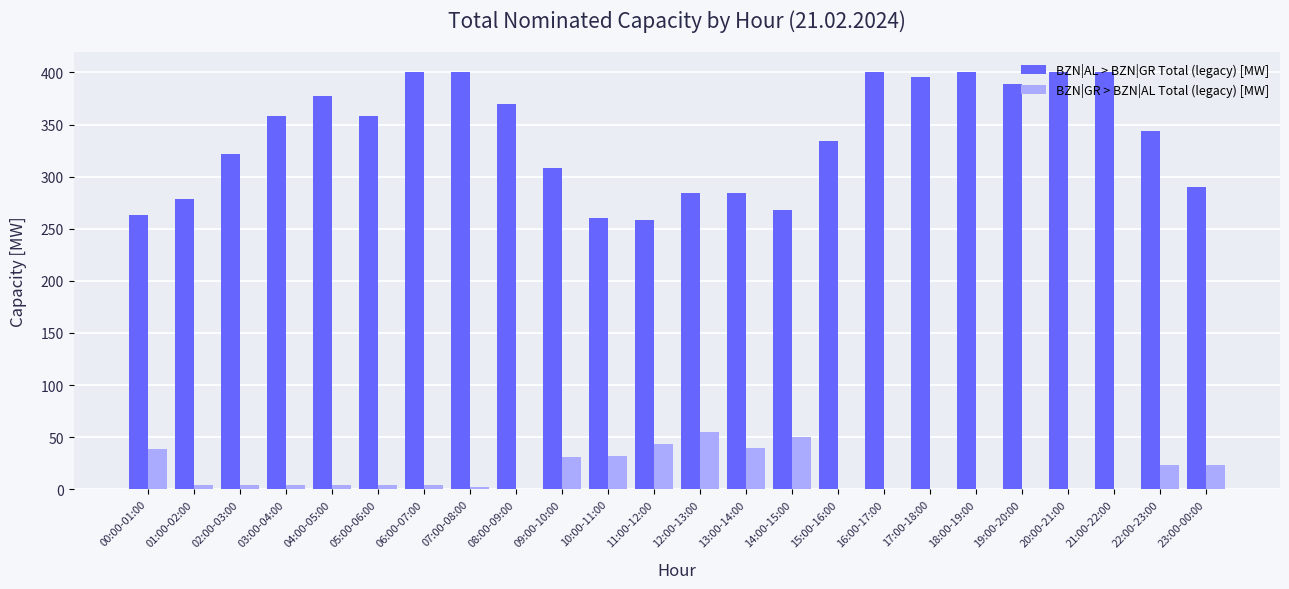

True or false: BZN|GR > BZN|AL Total (legacy) [MW] has a value of 4 at 03:00-04:00.

True